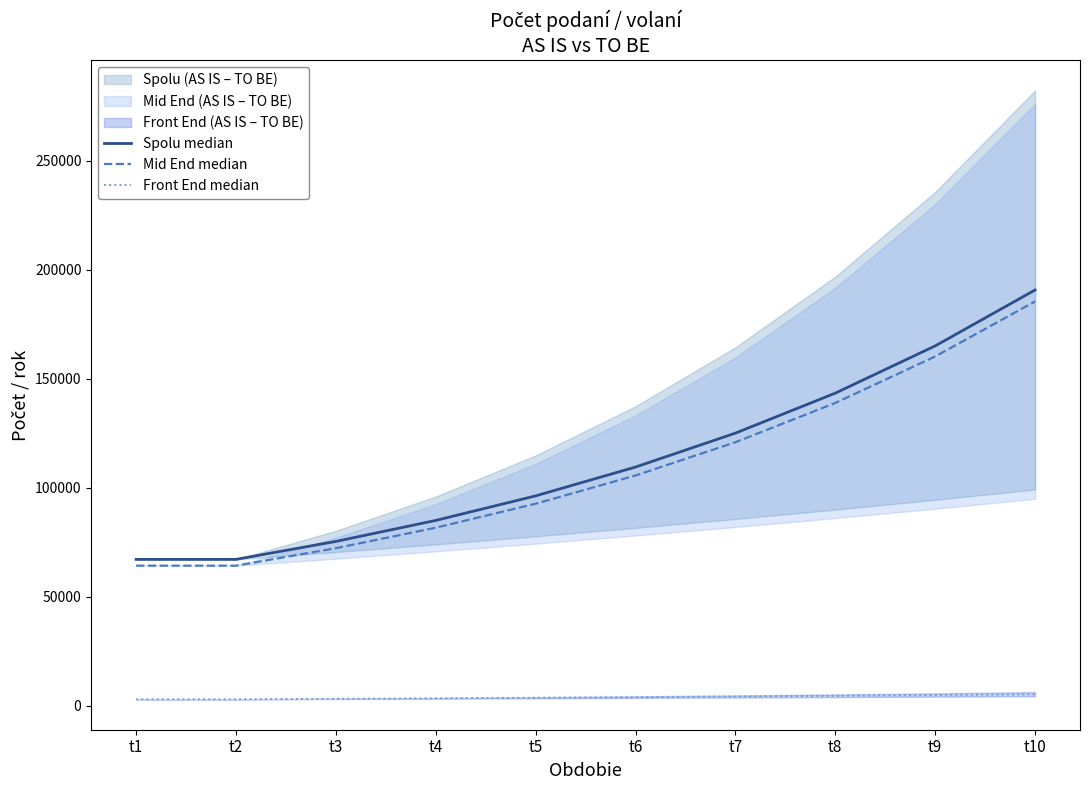

True or false: Mid End median and Front End median intersect in this chart.

False